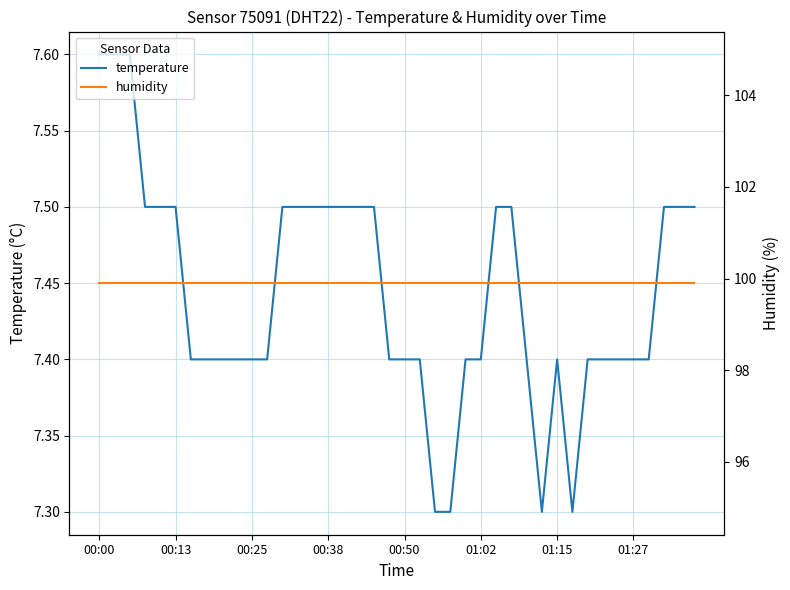

At which label is humidity closest to 99?

00:00